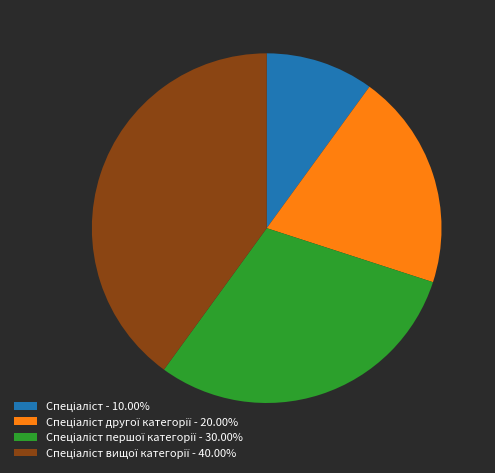

Is there a majority slice in this chart?

No